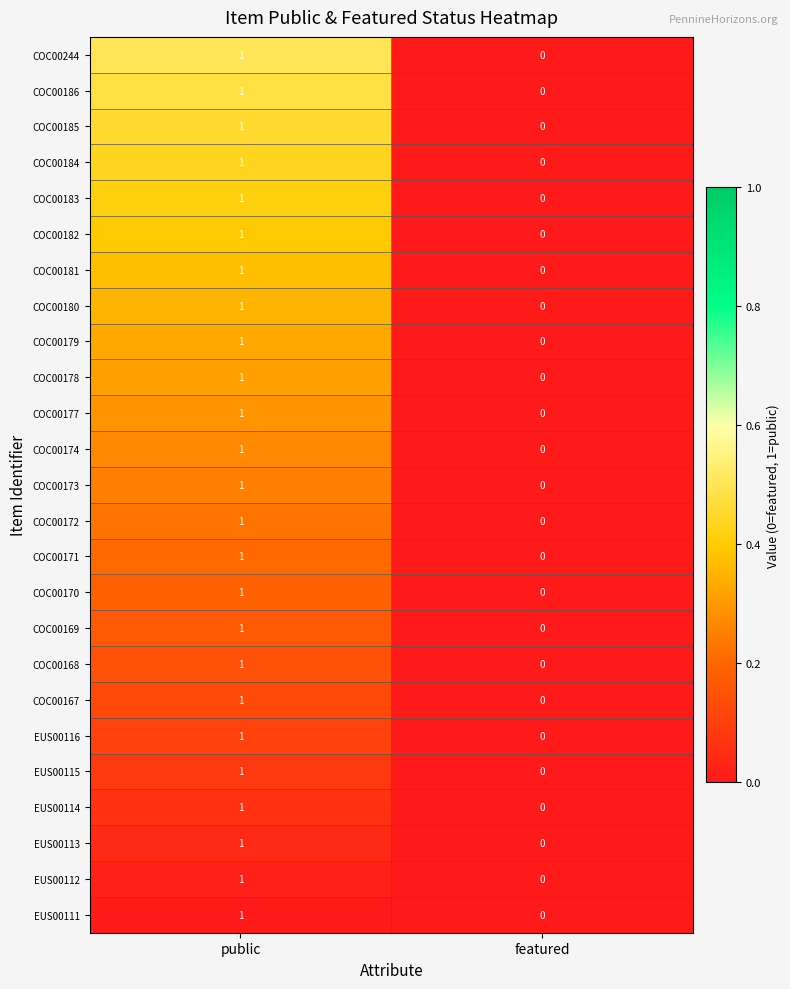

The COC00169 series shows 1 at featured. True or false?

False